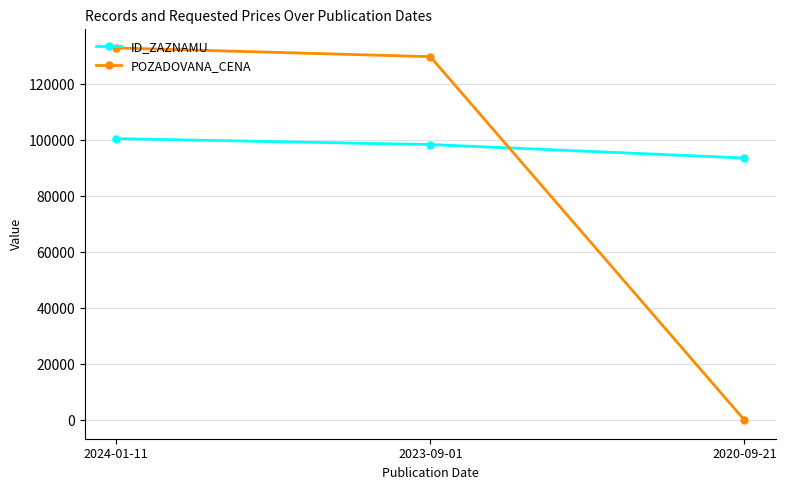

Does the chart display data point markers on the line(s)?

Yes